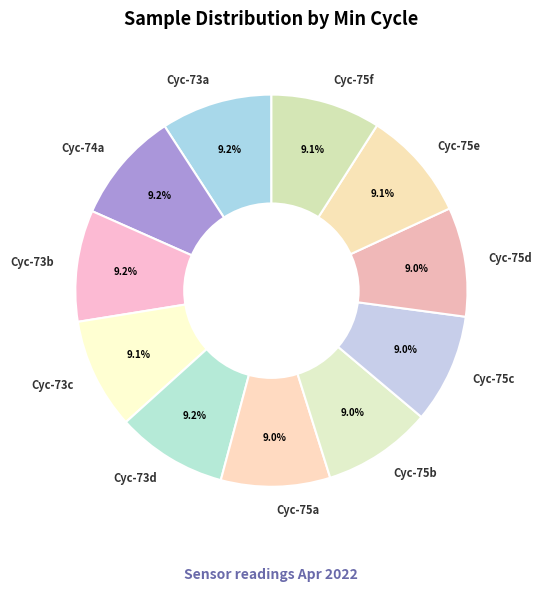

What is the ratio of the value at Cyc-75c to the value at Cyc-73d?

1.0